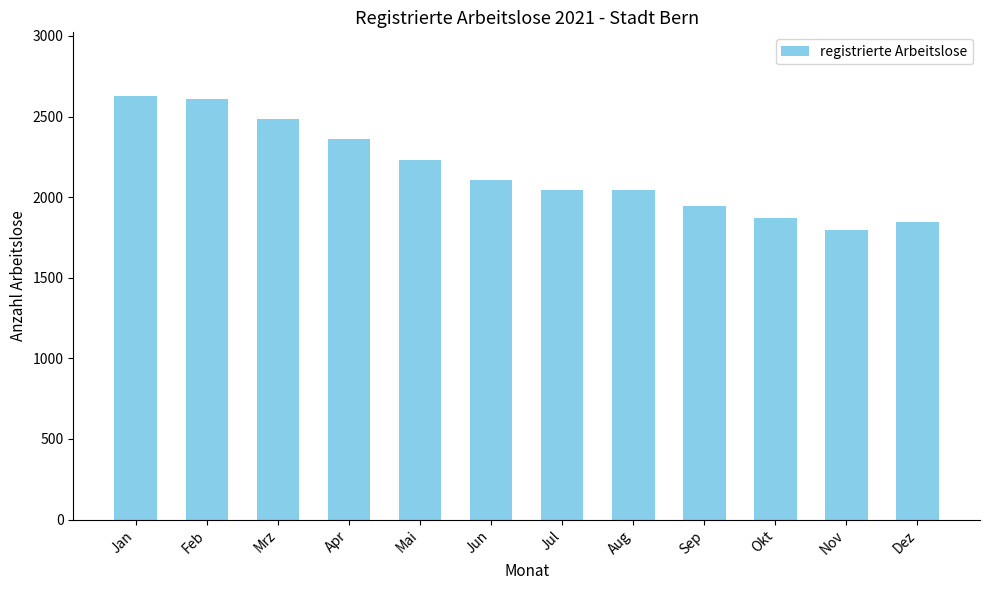

Between Feb and Mrz, which is larger?

Feb